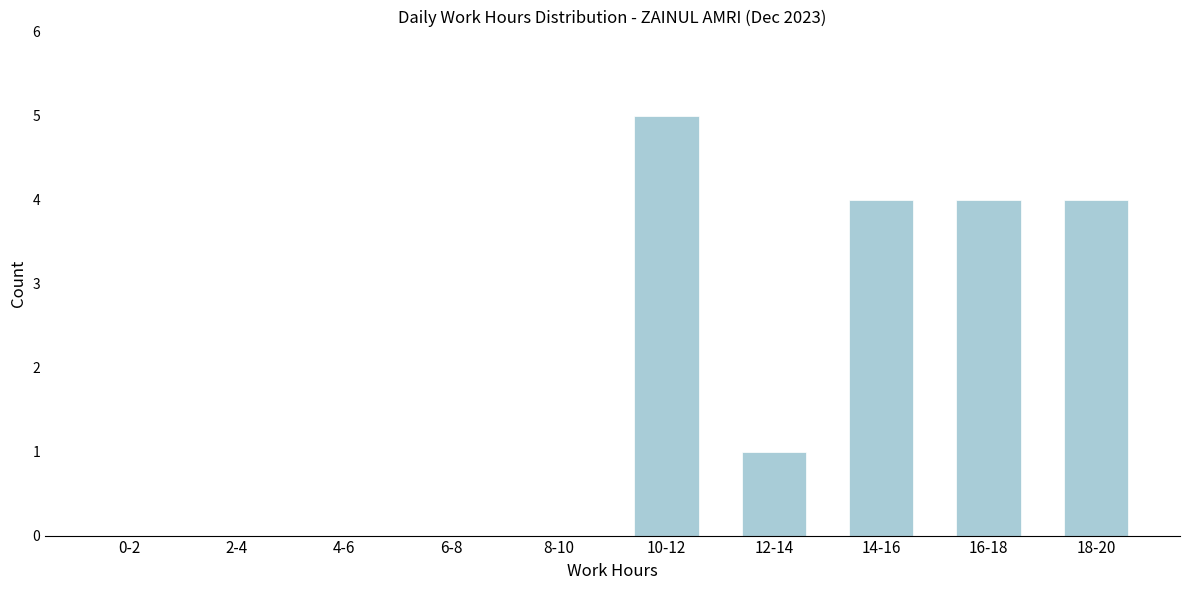

What is the sum of the values at 14-16 and 8-10?

4